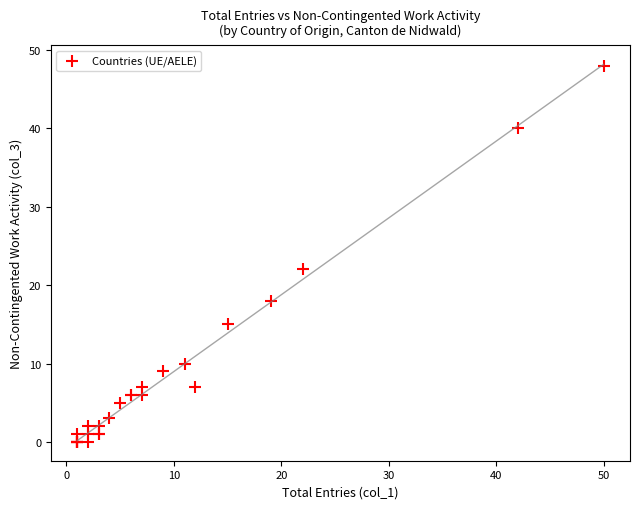

What Y value in the scatter plot is closest to 24?

22